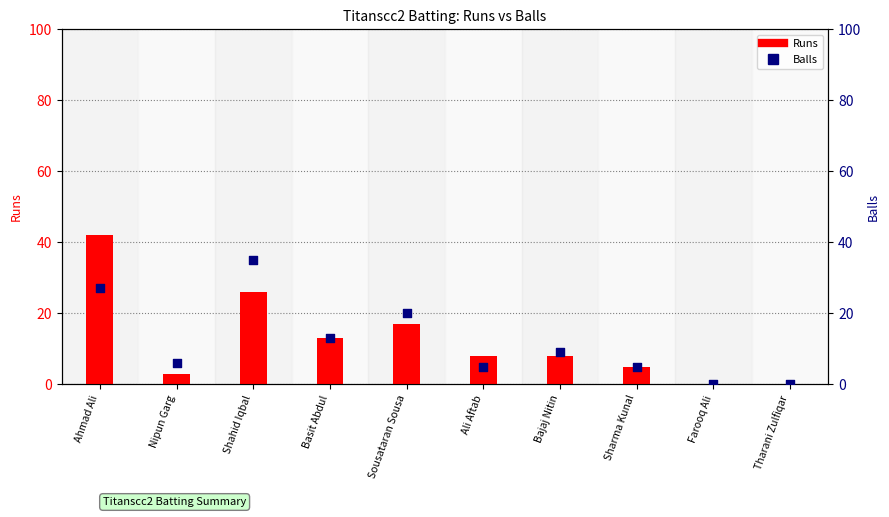

At which category is the sum across all series the highest?

Ahmad Ali